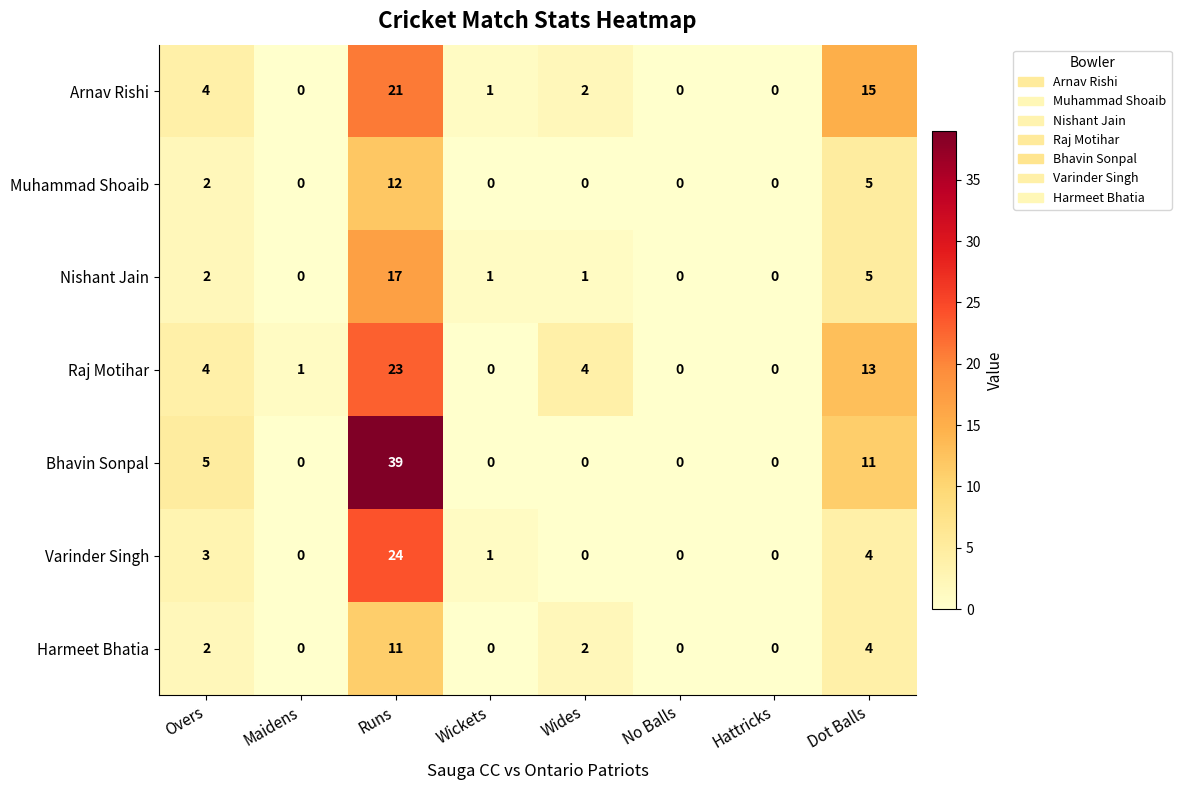

Is it true that Muhammad Shoaib equals 0 at No Balls?

True